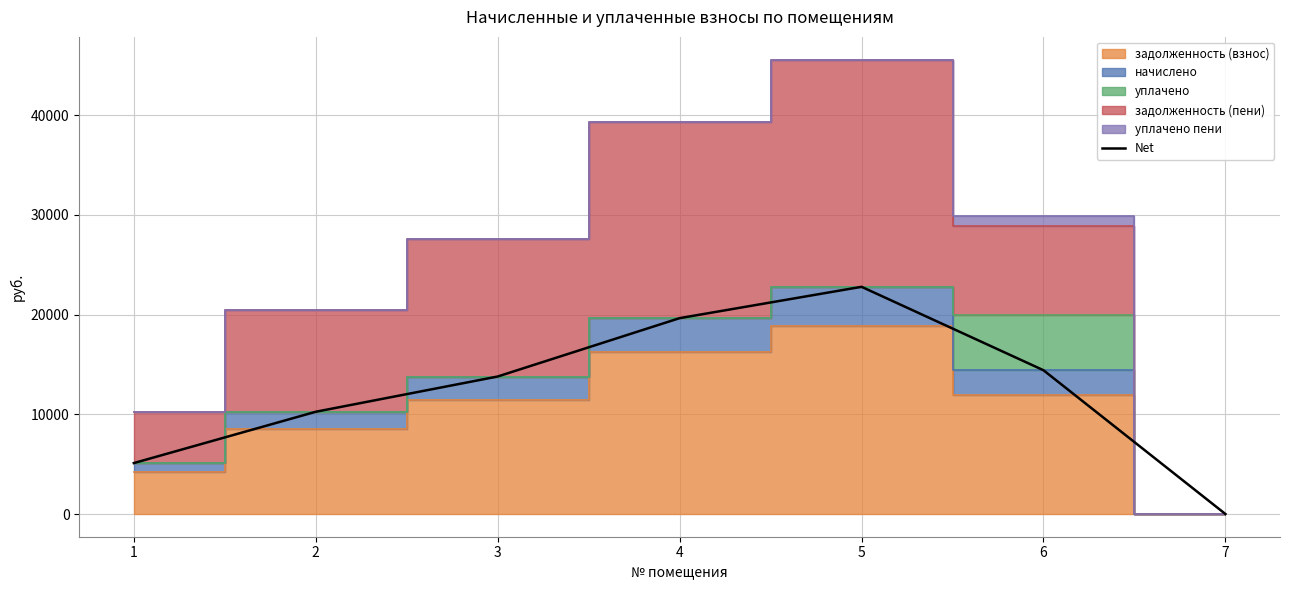

Rank the categories by value from highest to lowest.

5, 4, 6, 3, 2, 1, 7